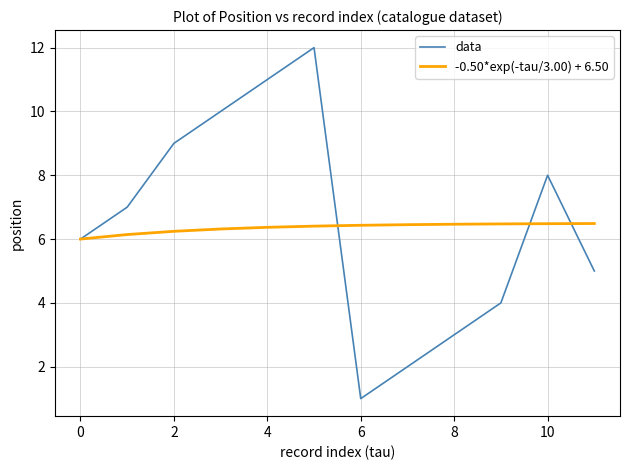

What is the difference between the second highest and minimum values in the data series?

10.0